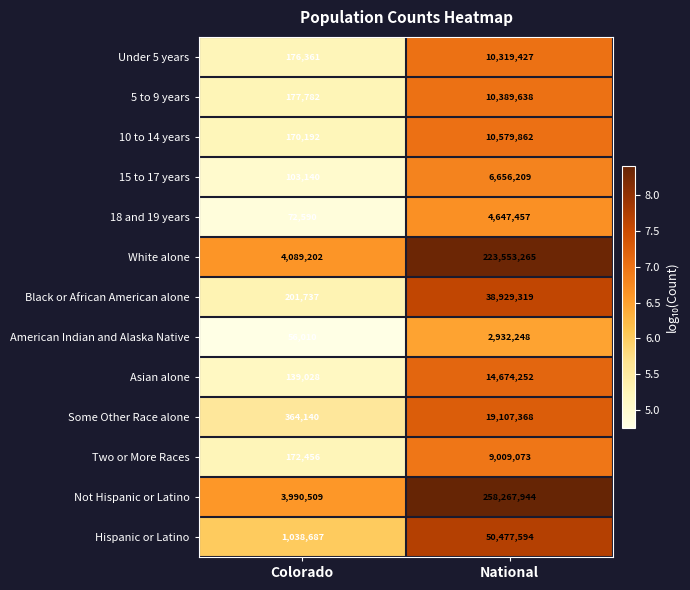

Reading left to right, transcribe all the data shown in this chart.

Under 5 years: 176361	10319427
5 to 9 years: 177782	10389638
10 to 14 years: 170192	10579862
15 to 17 years: 103140	6656209
18 and 19 years: 72590	4647457
White alone: 4089202	223553265
Black or African American alone: 201737	38929319
American Indian and Alaska Native: 56010	2932248
Asian alone: 139028	14674252
Some Other Race alone: 364140	19107368
Two or More Races: 172456	9009073
Not Hispanic or Latino: 3990509	258267944
Hispanic or Latino: 1038687	50477594